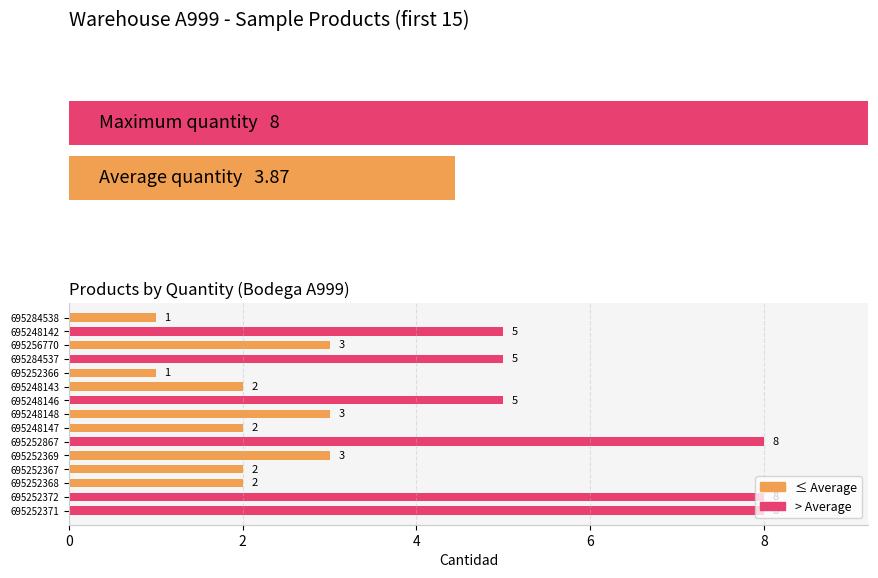

List the labels in order of value, largest first.

695252867, 695252372, 695252371, 695248142, 695284537, 695248146, 695256770, 695248148, 695252369, 695248143, 695248147, 695252367, 695252368, 695284538, 695252366